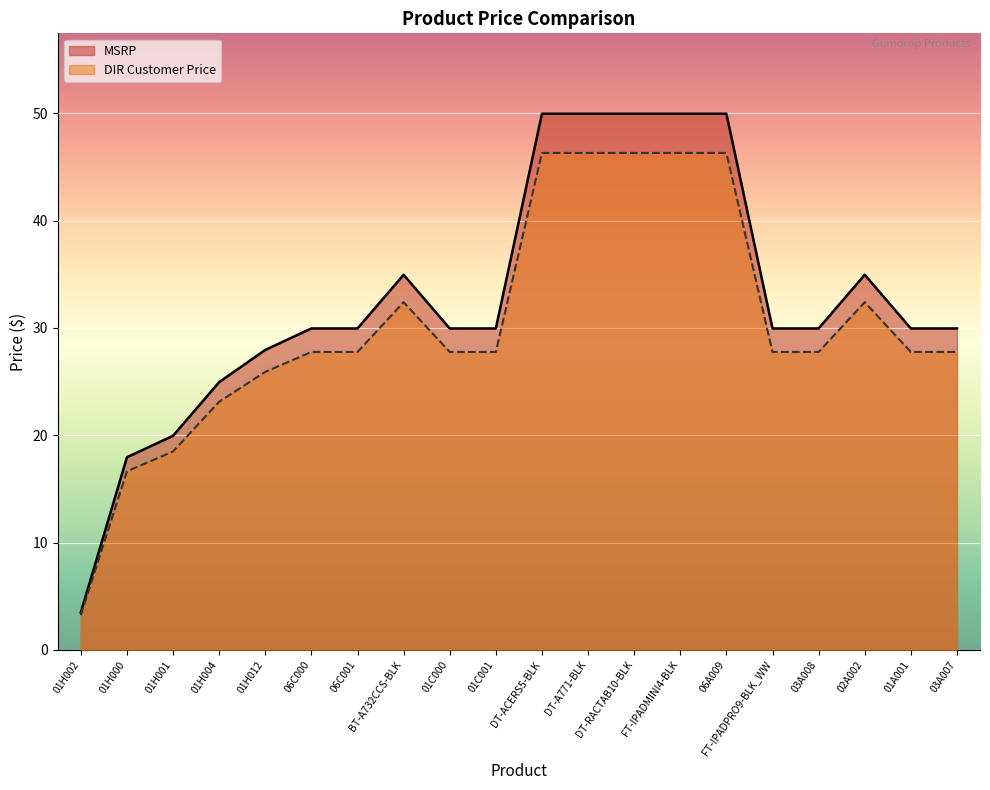

Which category has the lowest value across all series?

01H002